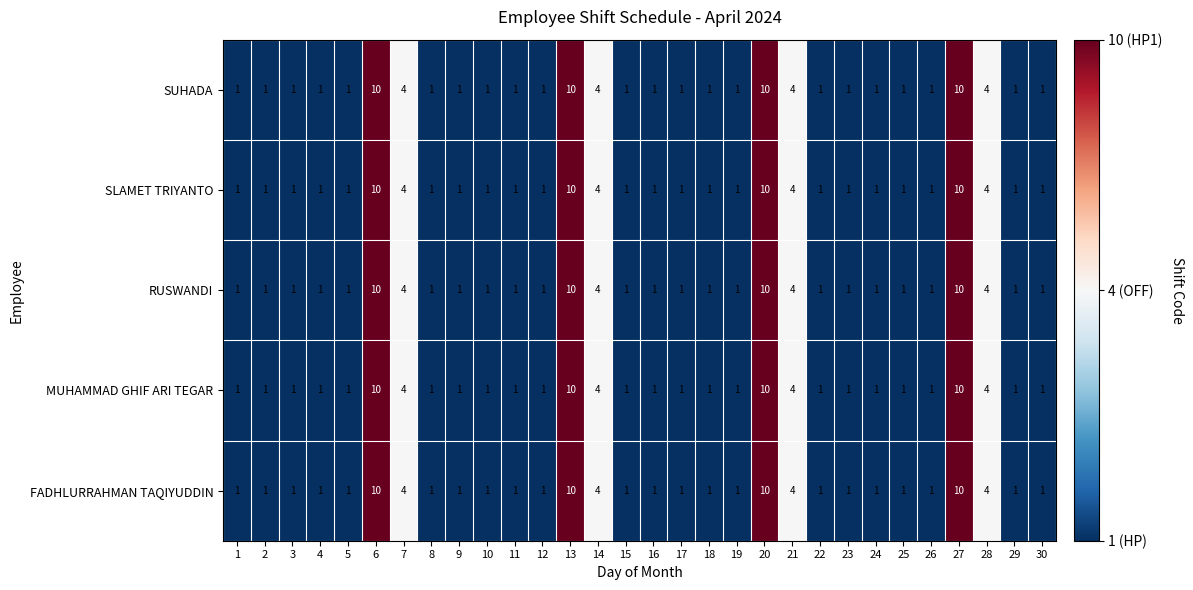

At how many categories does at least one series exceed 6?

4